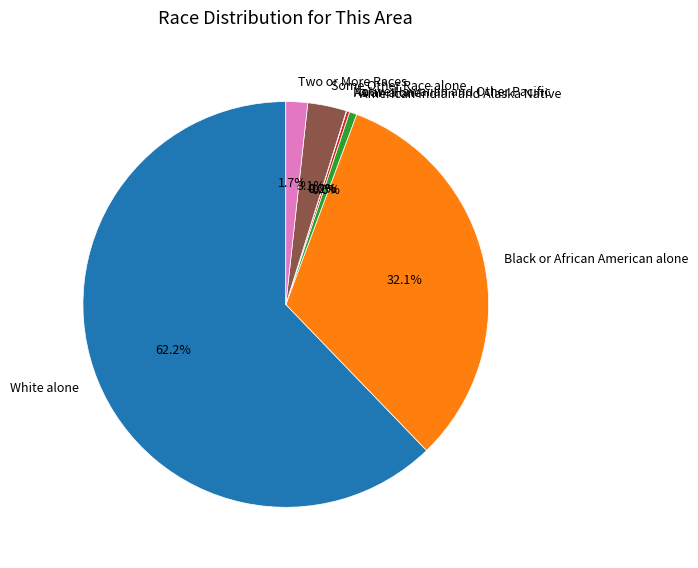

Is it true that Some Other Race alone is 3% of the pie?

True